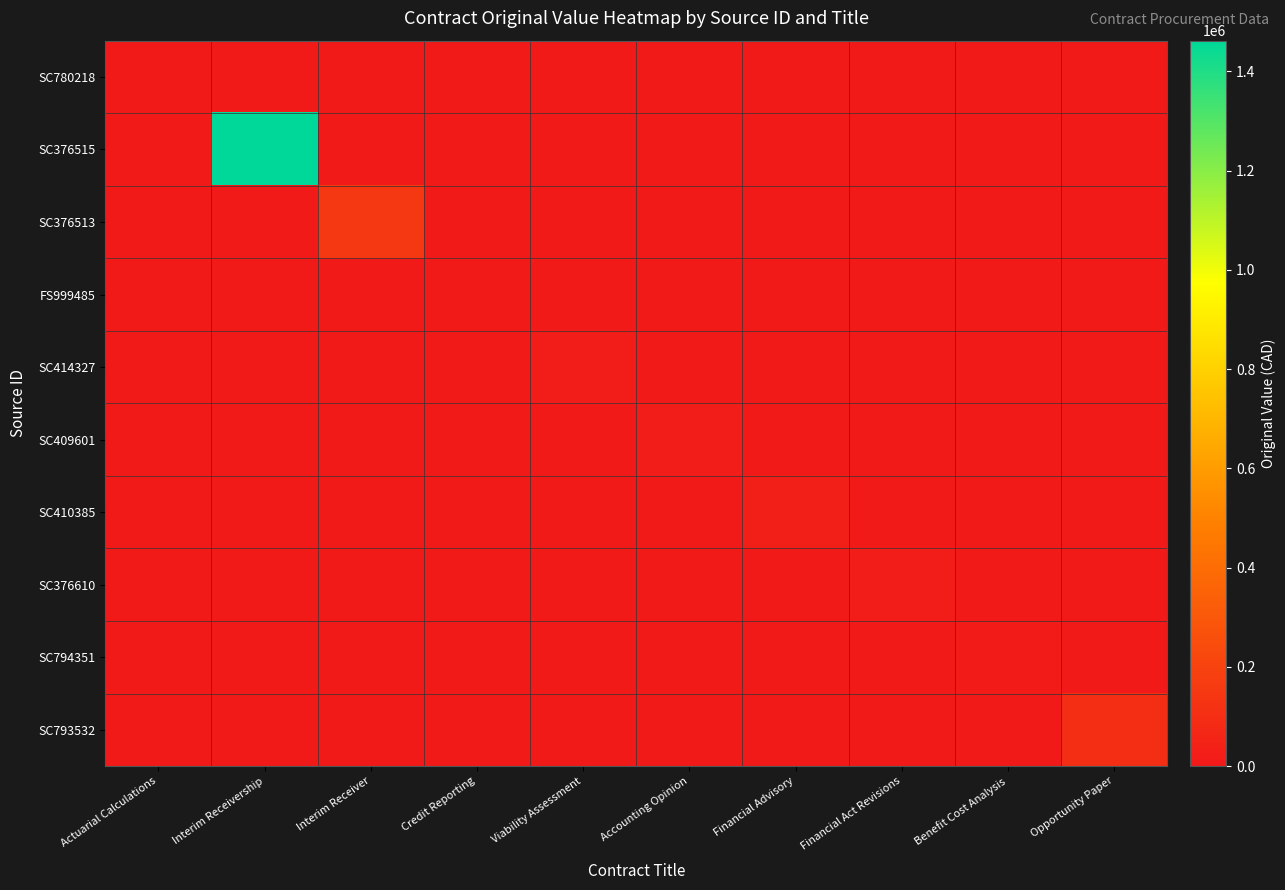

Which series has the largest range (max minus min)?

SC376515